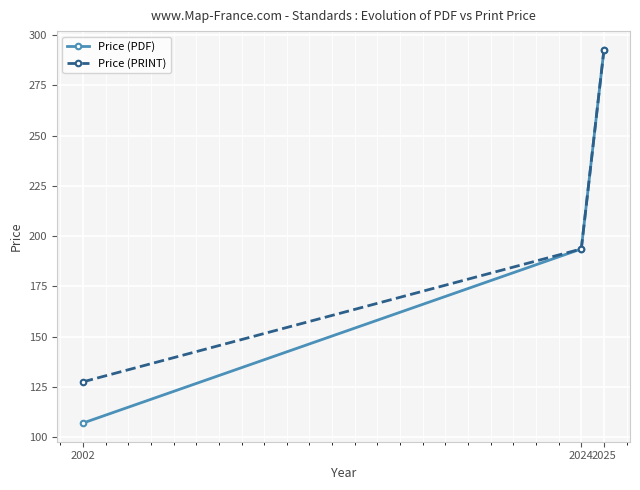

What is the difference between the Price (PRINT) values at 2002 and 2024?

66.1